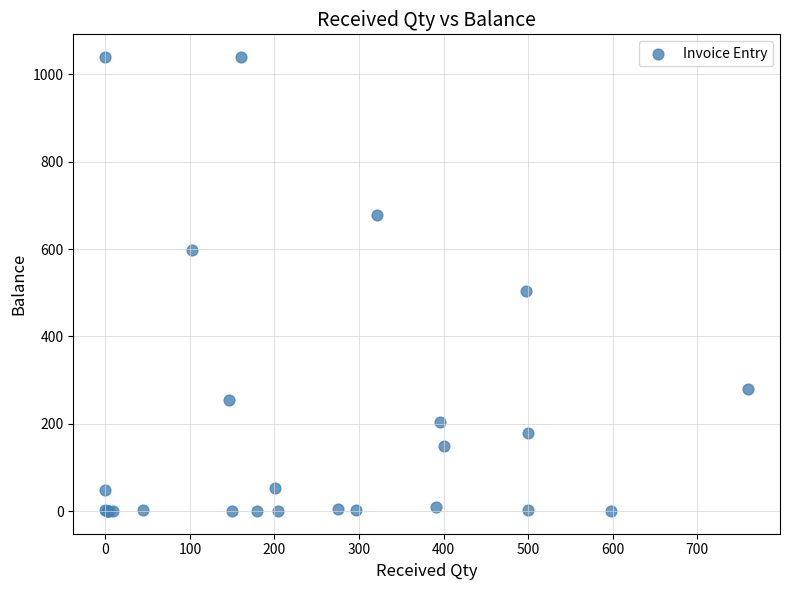

What Y value in the scatter plot is closest to 520?

503